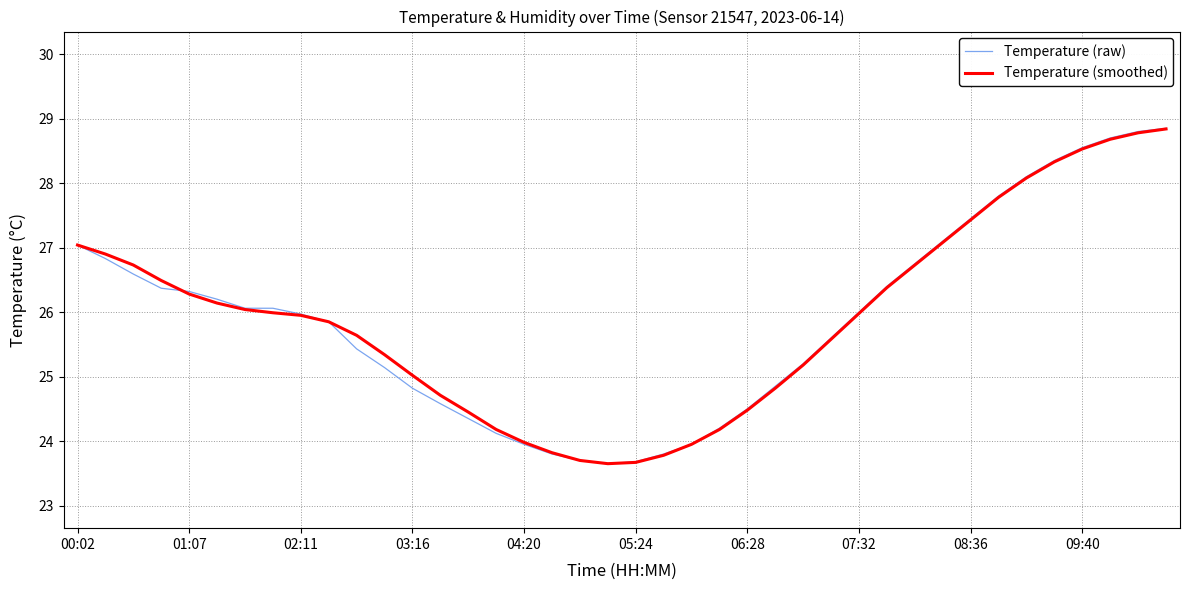

What is the greatest value displayed?

28.9